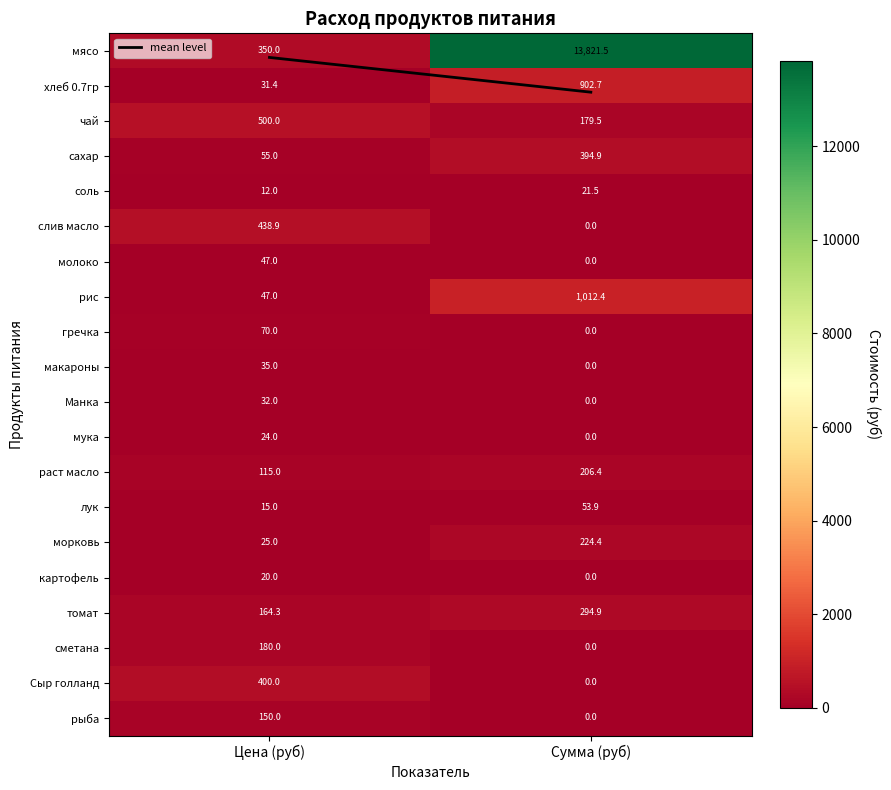

At how many categories does at least one series exceed 2747?

1